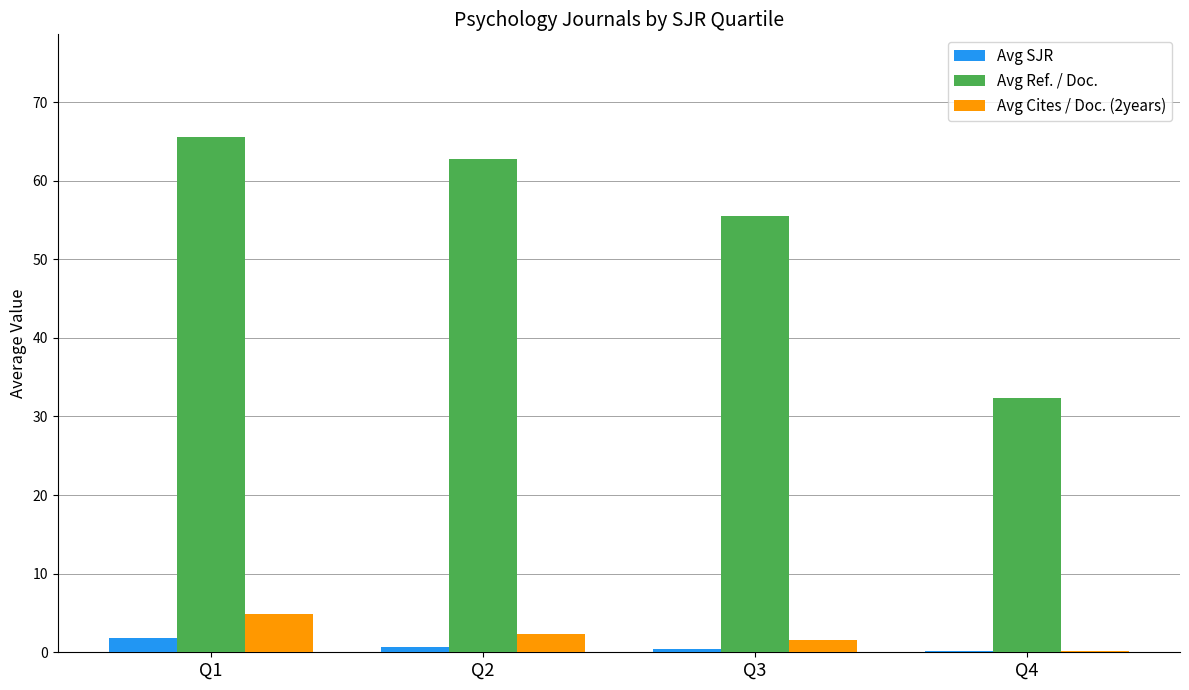

True or false: Avg Cites / Doc. (2years) has a value of 1.6 at Q3.

True